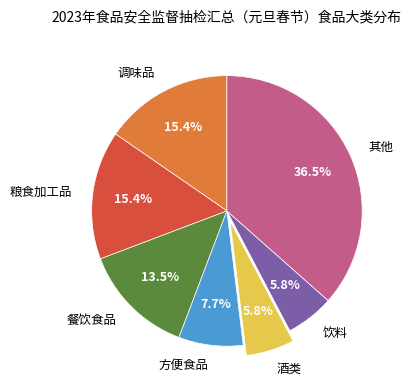

Count the number of slices in the pie.

7